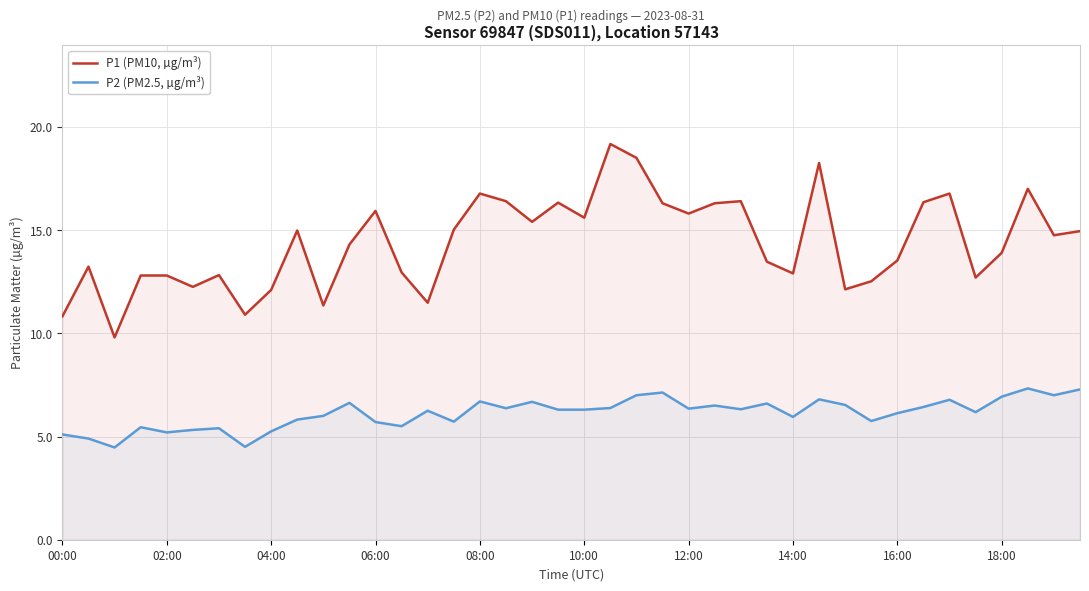

What is the spread (max minus min) of values at 25?

9.8